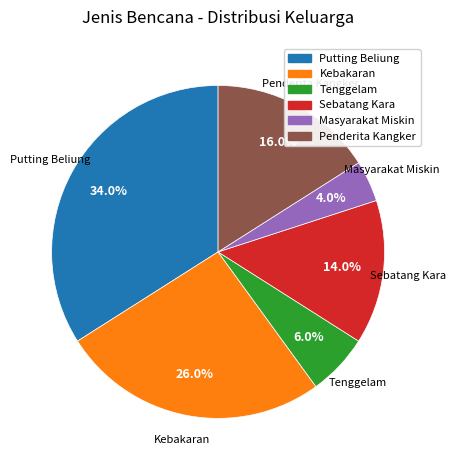

Between Tenggelam and Masyarakat Miskin, which is larger?

Tenggelam